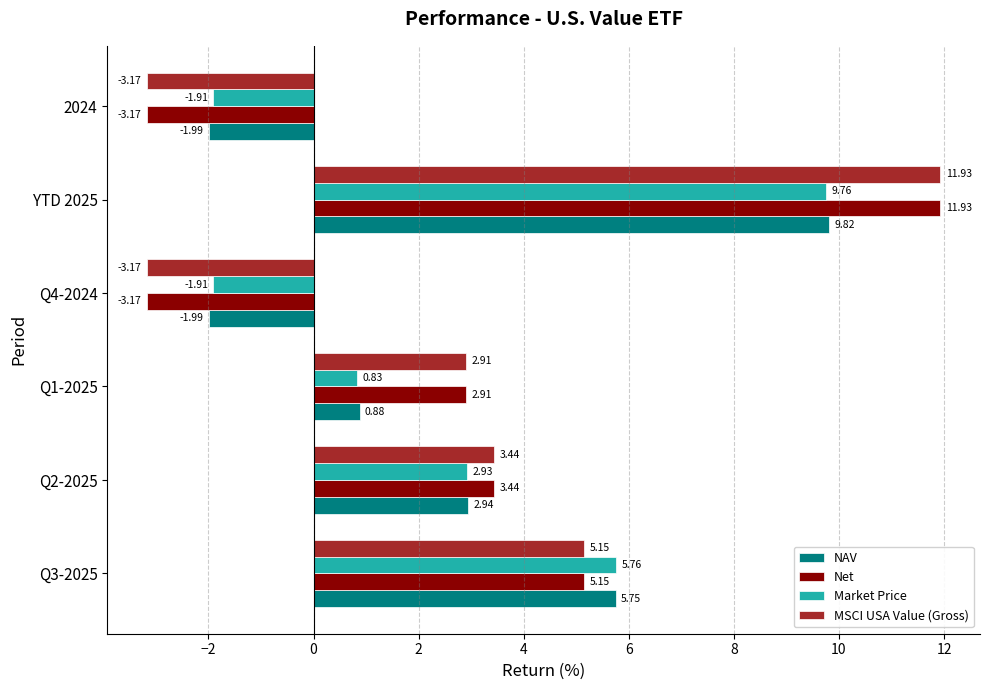

At how many categories does at least one series exceed 6?

1